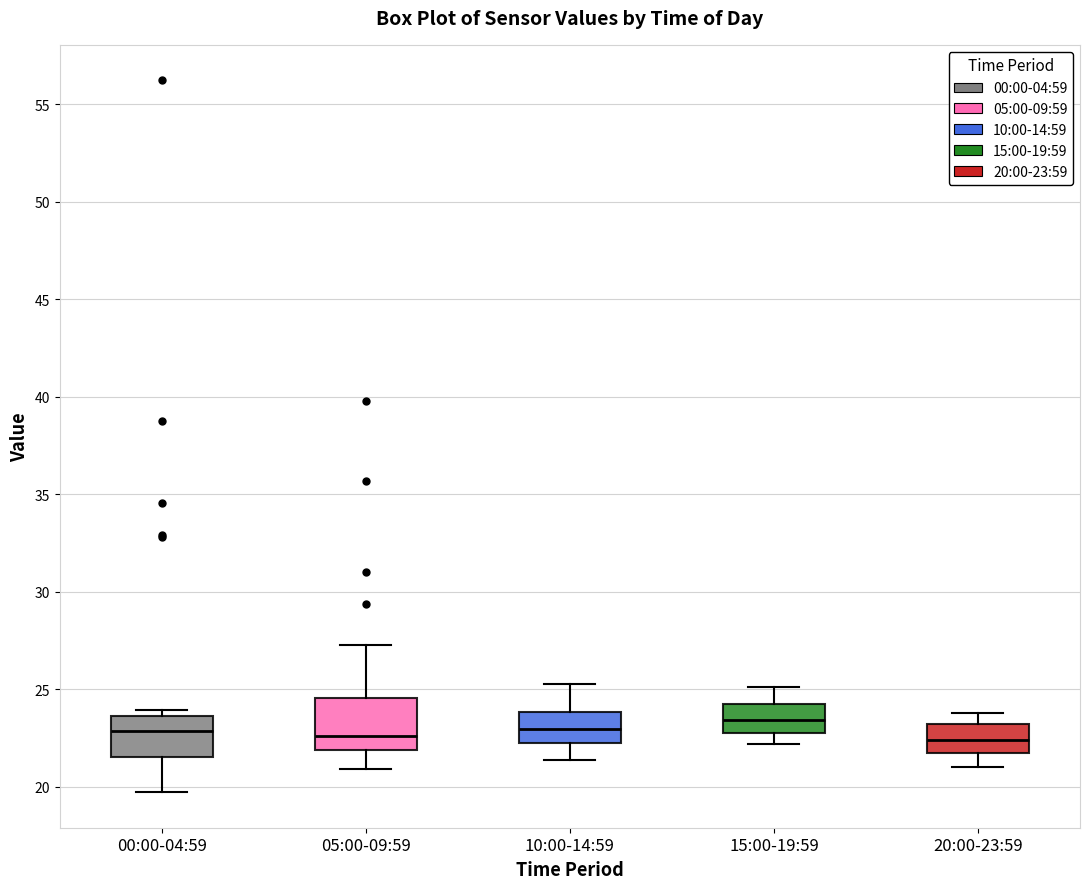

Reading left to right, read every box against the y-axis: the position of its median line, the range the box covers, and the ends of its whiskers. The values are not printed on the chart, so give them approximately, as read against the axis.

00:00-04:59: median 23.0, box 21.5 to 23.5, whiskers 19.5 to 24.0
05:00-09:59: median 22.5, box 22.0 to 24.5, whiskers 21.0 to 27.5
10:00-14:59: median 23.0, box 22.5 to 24.0, whiskers 21.5 to 25.5
15:00-19:59: median 23.5, box 23.0 to 24.5, whiskers 22.0 to 25.0
20:00-23:59: median 22.5, box 22.0 to 23.0, whiskers 21.0 to 24.0